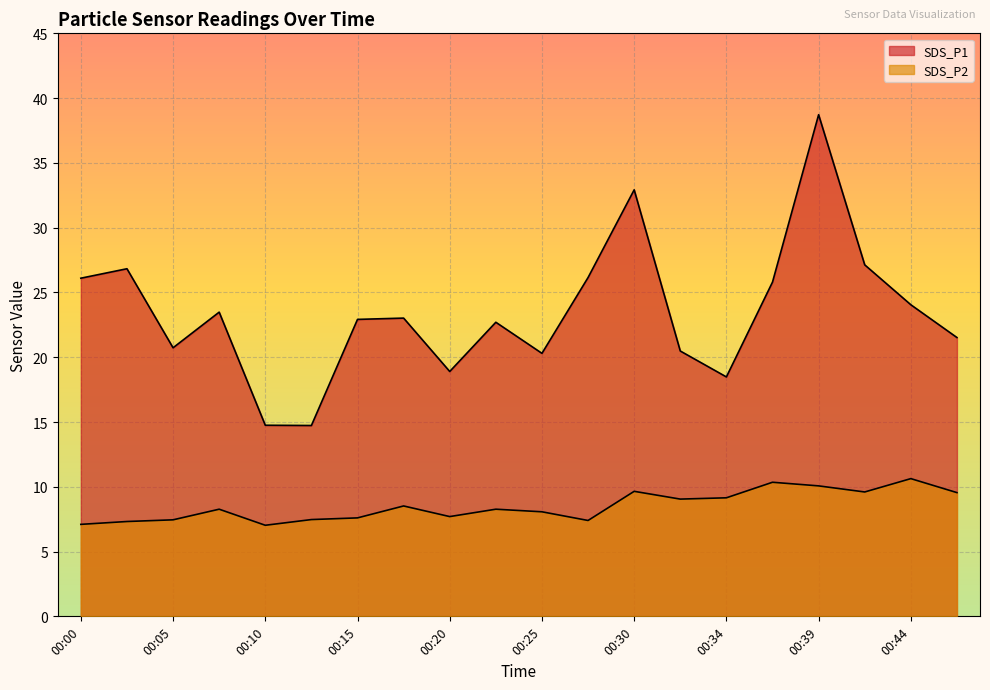

What is the maximum value shown in the chart?

38.7